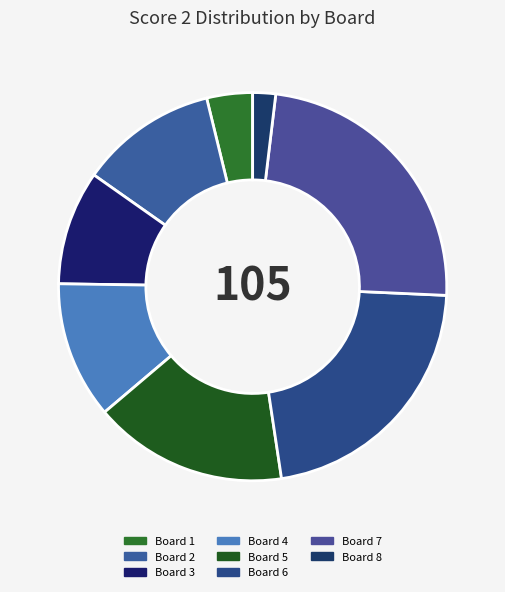

To the nearest percent, what is the combined percentage of Board 5 and Board 7?

40%